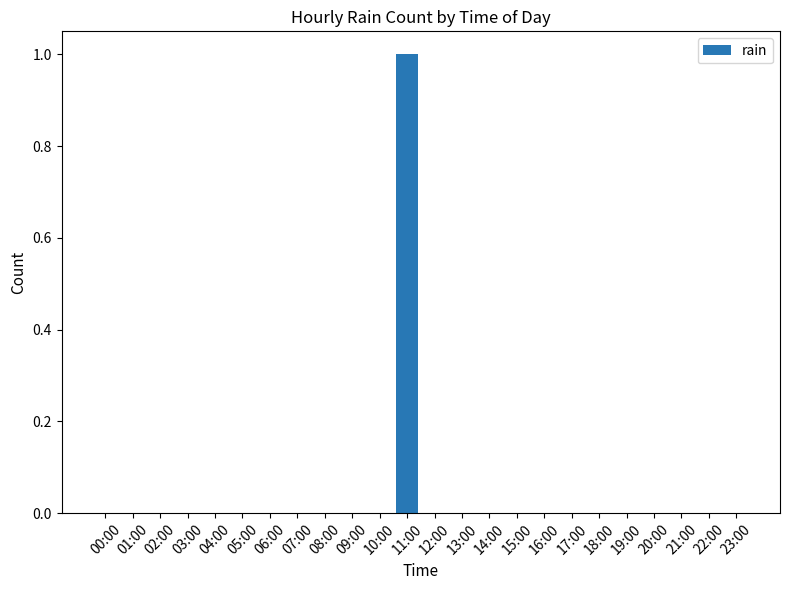

What is the change in value from 11:00 to 14:00?

-1